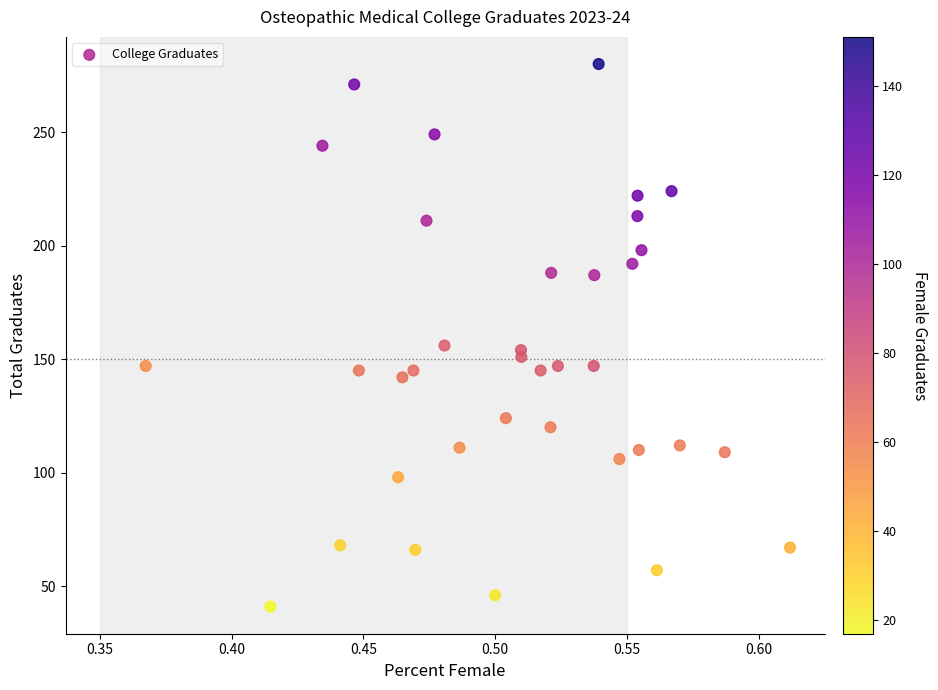

What is the range of Y values (max minus min)?

239